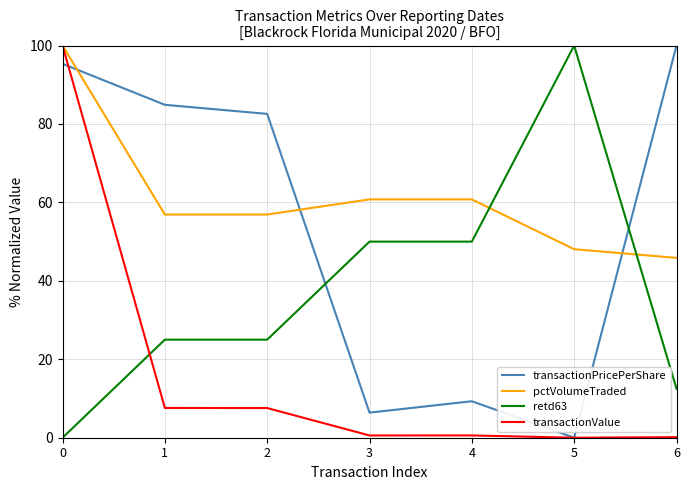

What is the difference between the second highest and minimum values in the transactionPricePerShare series?

95.3